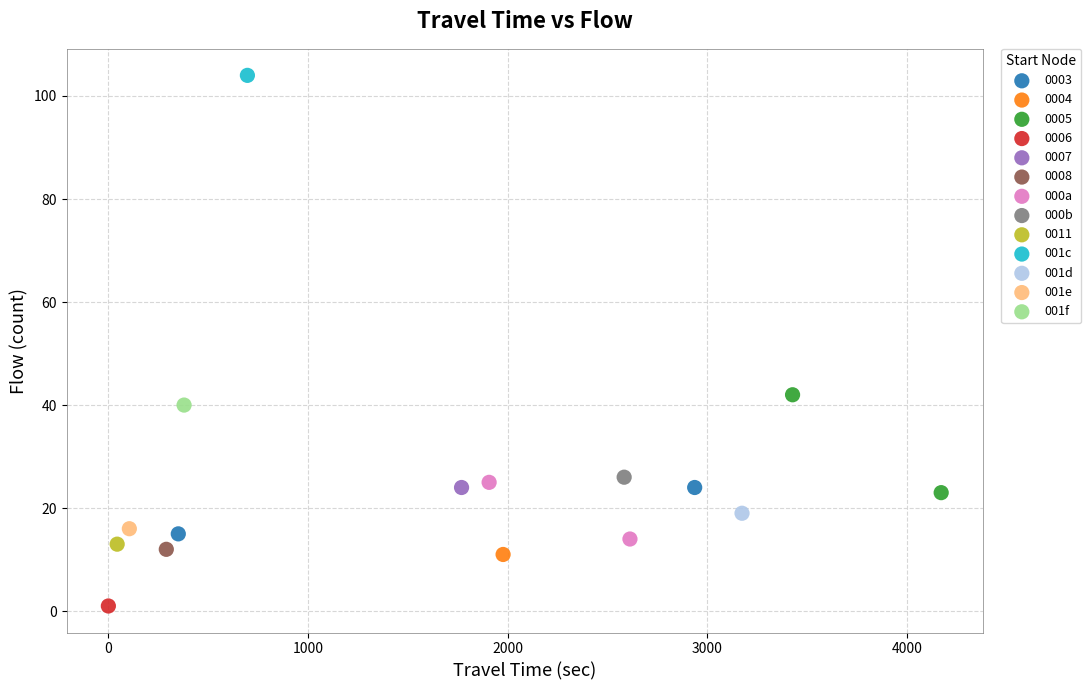

What are all the series names shown in the legend?

0003, 0004, 0005, 0006, 0007, 0008, 000a, 000b, 0011, 001c, 001d, 001e, 001f